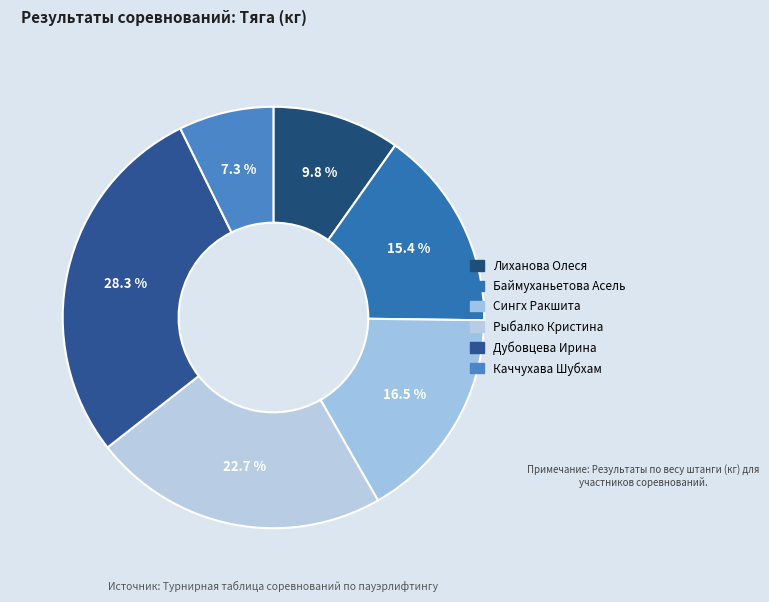

Does any single category account for the majority?

No